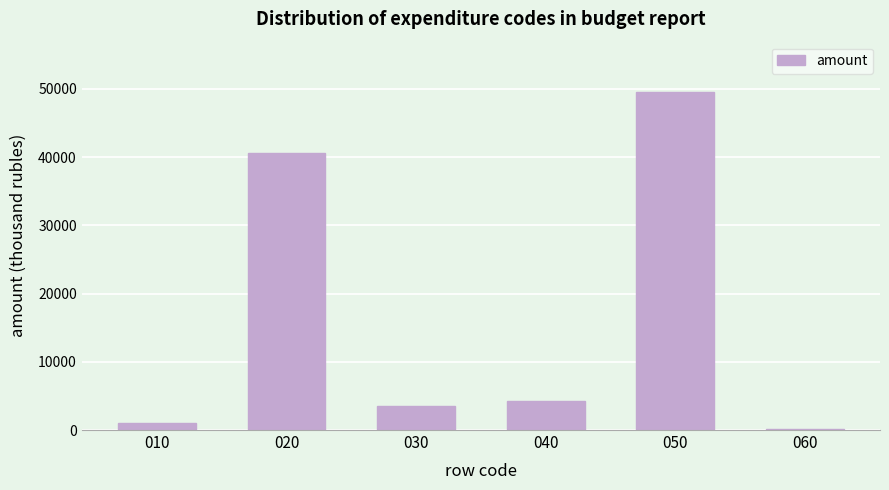

Reading left to right, extract all data points from this chart.

010=1073	020=40657	030=3482	040=4296	050=49508	060=140